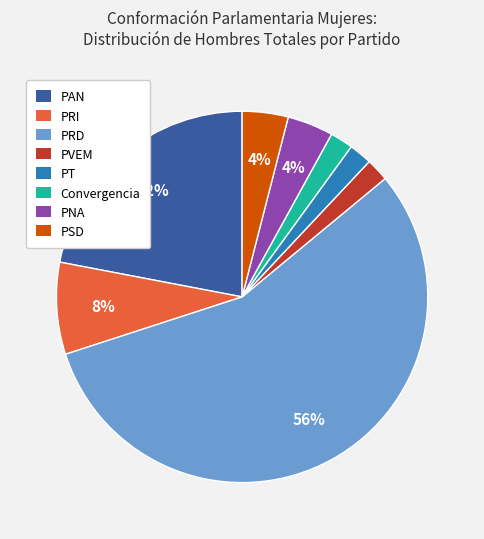

Which slice is the largest?

PRD